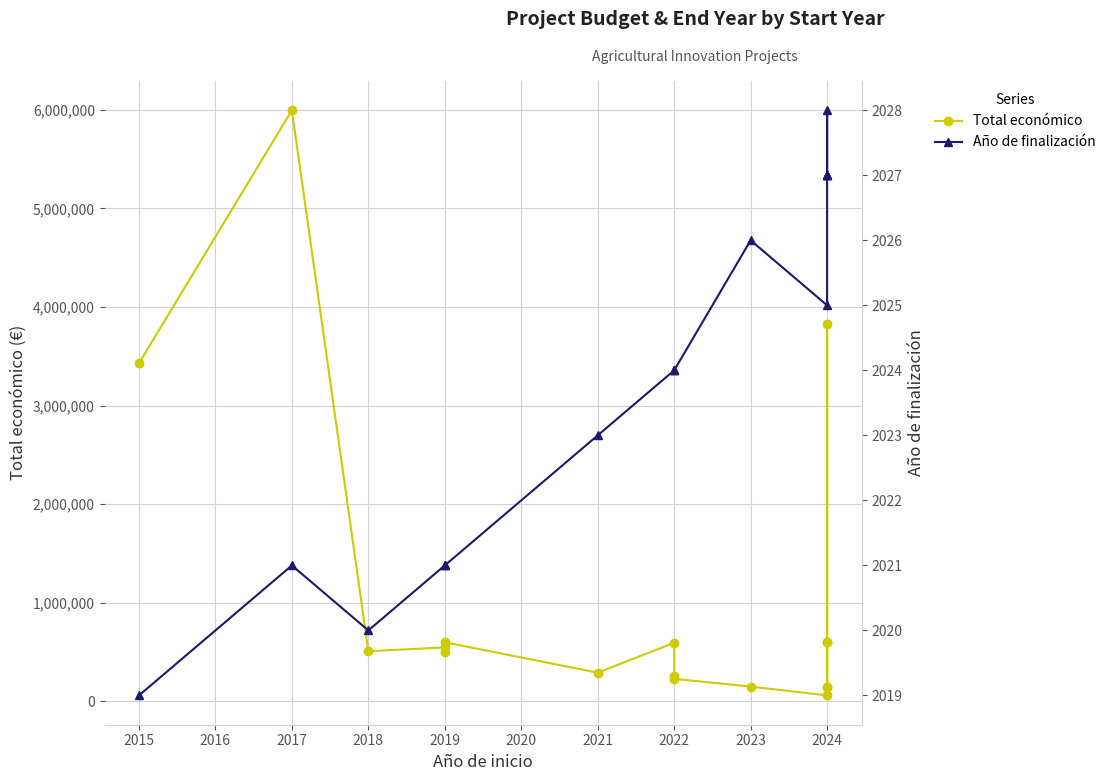

What are all the series names shown in the legend?

Total económico, Año de finalización